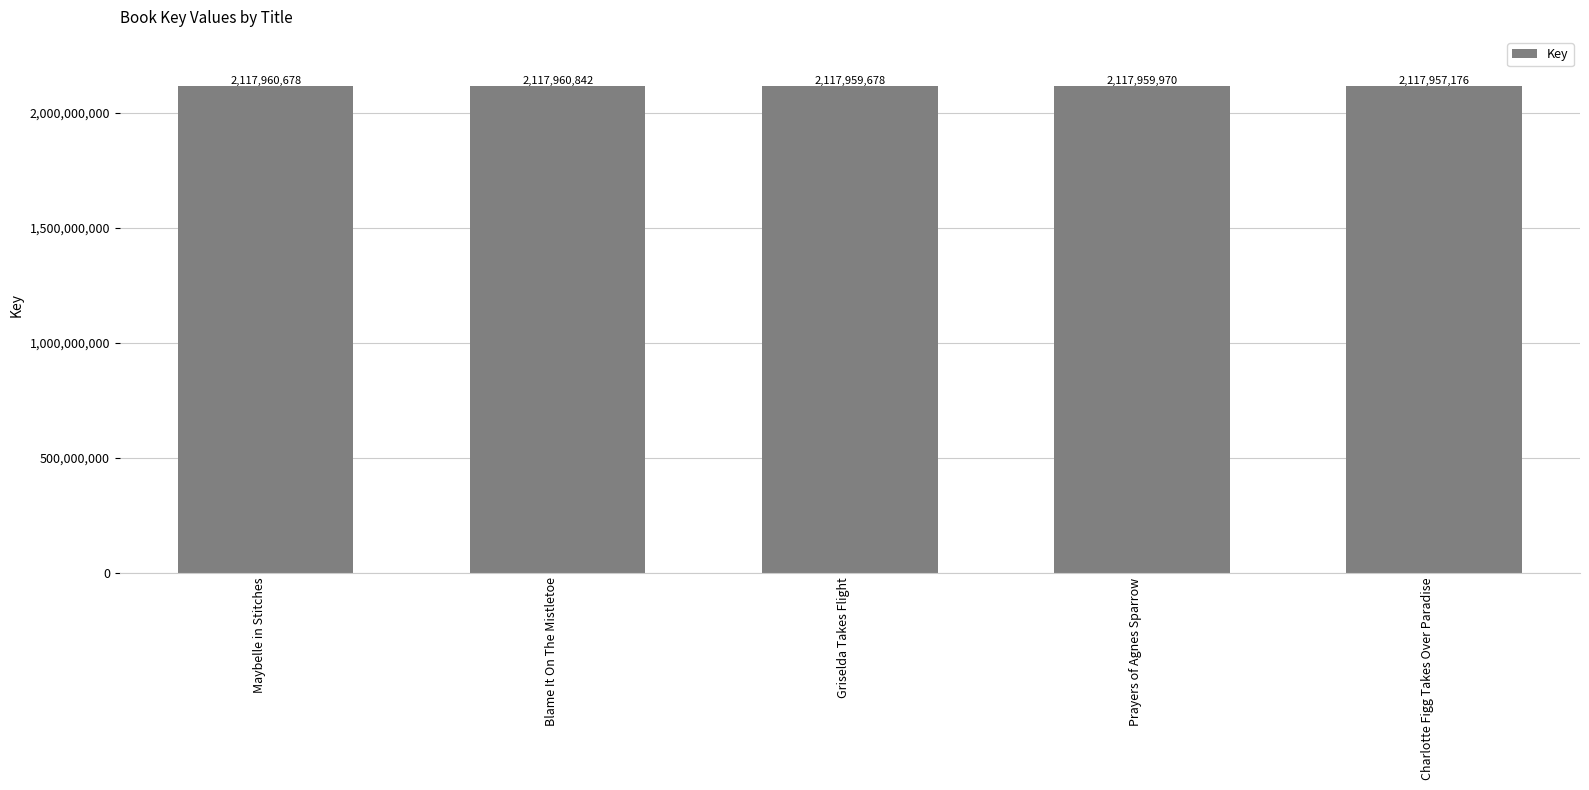

Where is the data nearest to the value 2117959009?

Griselda Takes Flight